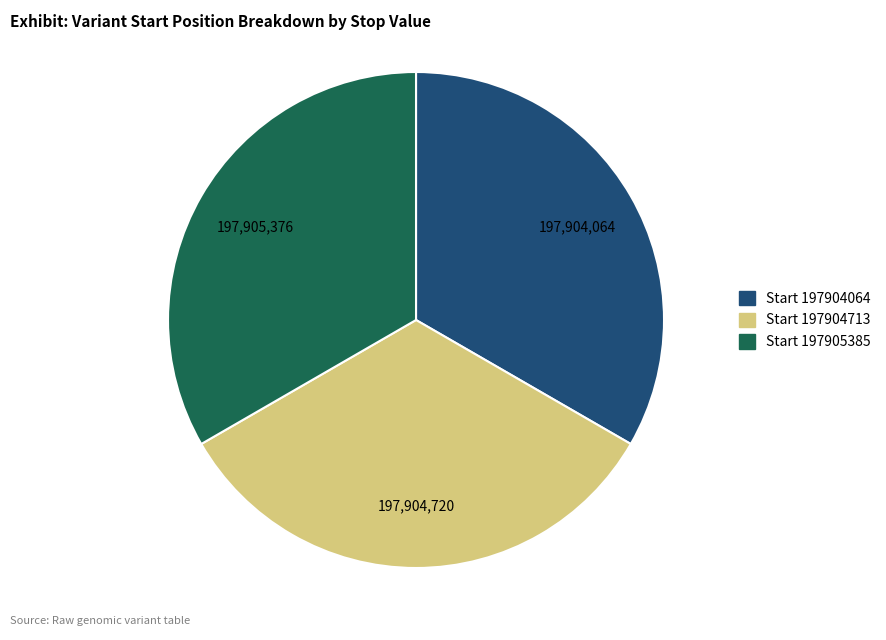

Is there a majority slice in this chart?

No